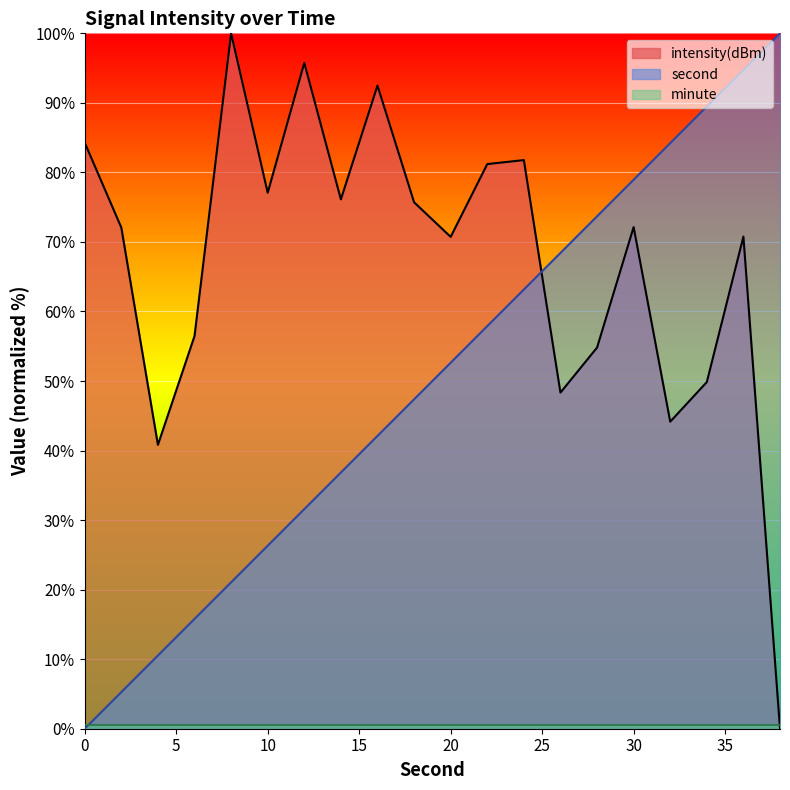

Which label corresponds to the largest value in the chart?

38